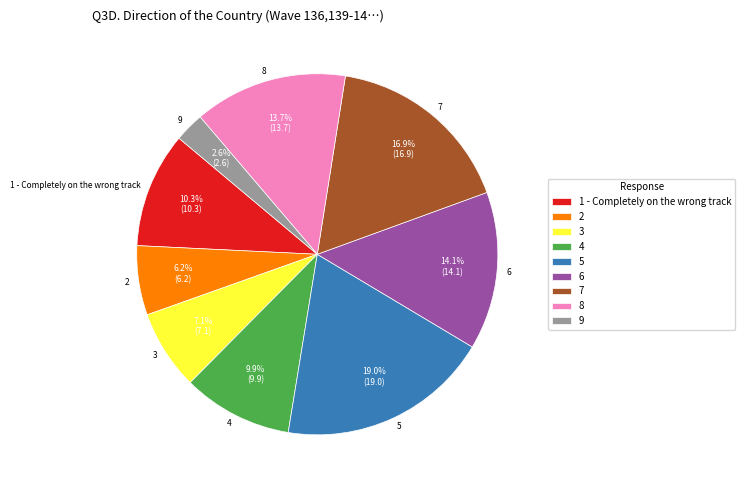

Is it true that 5 is 31% of the pie?

False